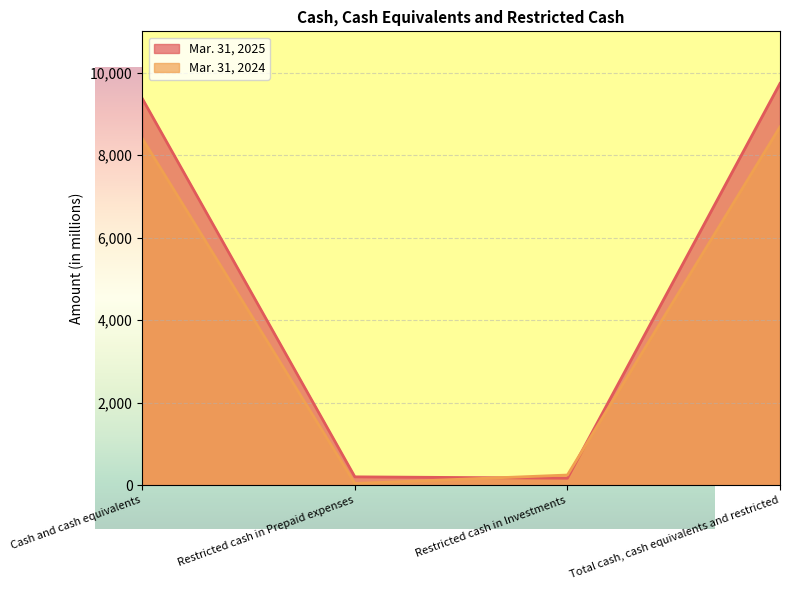

At which label does Mar. 31, 2024 first exceed 8401?

Total cash, cash equivalents and restricted